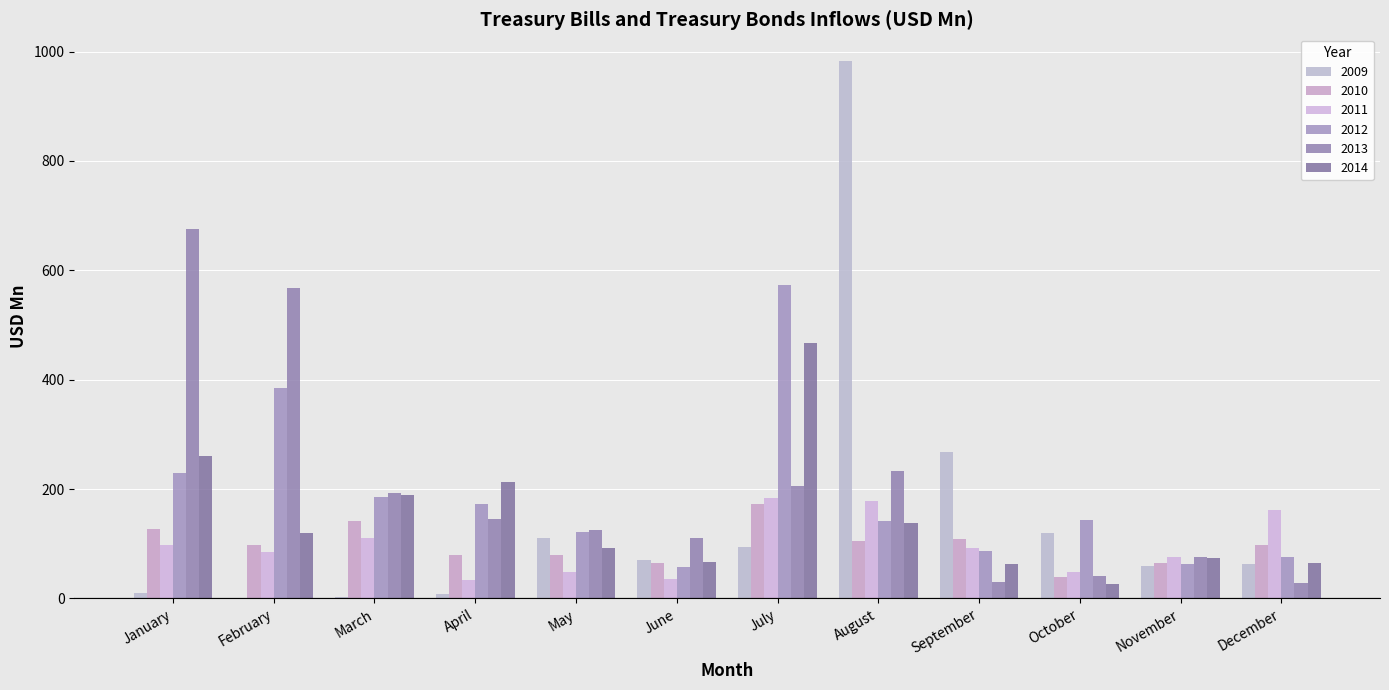

Reading right to left, extract all data points from this chart.

2009: December=62.9	November=58.9	October=120.5	September=267.4	August=982.5	July=94.7	June=70.5	May=110.7	April=8.9	March=2.2	February=1.5	January=10.8
2010: December=98.2	November=64.3	October=39.4	September=108.5	August=104.3	July=172.1	June=65.1	May=79.6	April=79.2	March=142.4	February=98.4	January=126.7
2011: December=162.1	November=76.7	October=48.1	September=92.7	August=178.5	July=184.4	June=35.6	May=48.4	April=34.7	March=109.8	February=84.9	January=97.5
2012: December=76.2	November=62.5	October=143.2	September=87.1	August=142.4	July=573.6	June=57.6	May=120.8	April=172.8	March=185.6	February=385.0	January=229.6
2013: December=28.8	November=76.1	October=41.5	September=29.6	August=233.9	July=205.3	June=110.8	May=125.8	April=144.9	March=193.1	February=567.6	January=676.2
2014: December=64.2	November=74.2	October=26.7	September=63.5	August=137.2	July=467.8	June=67.0	May=92.8	April=212.3	March=188.8	February=120.5	January=260.5